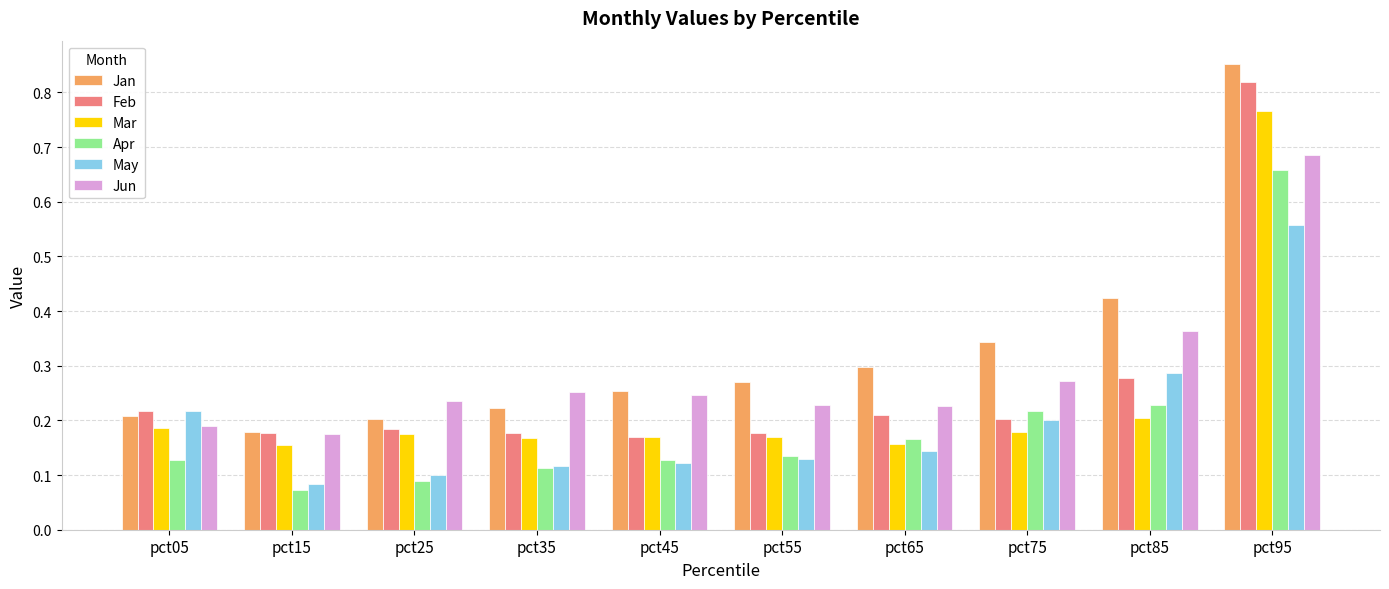

True or false: Jan has a value of 0.3 at pct65.

True